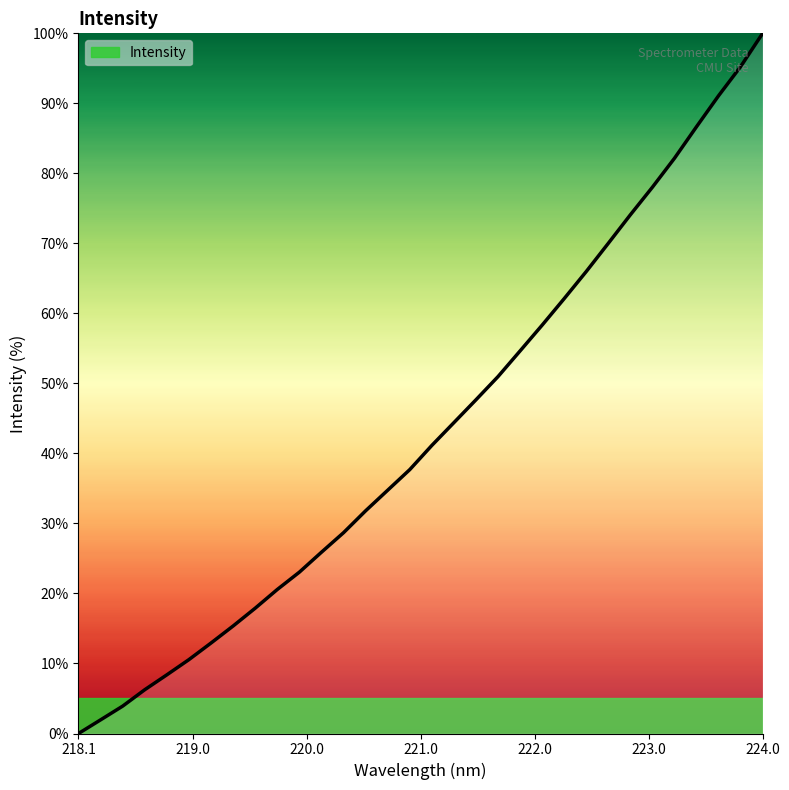

What is the difference between the maximum and minimum values?

100.0